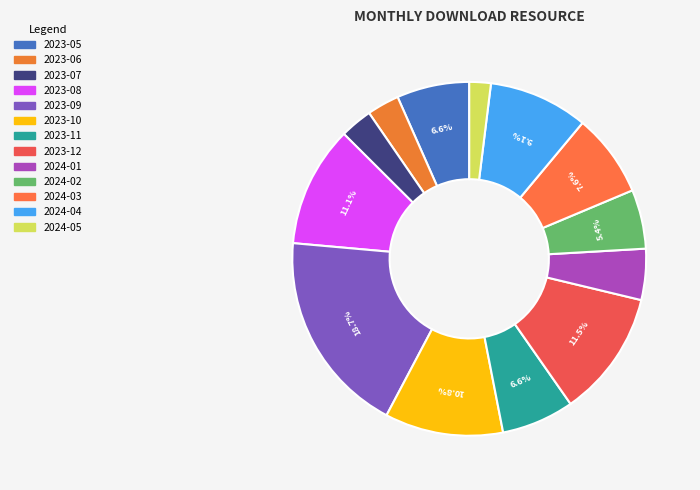

To the nearest percent, what percentage of the pie is 2023-08?

11%